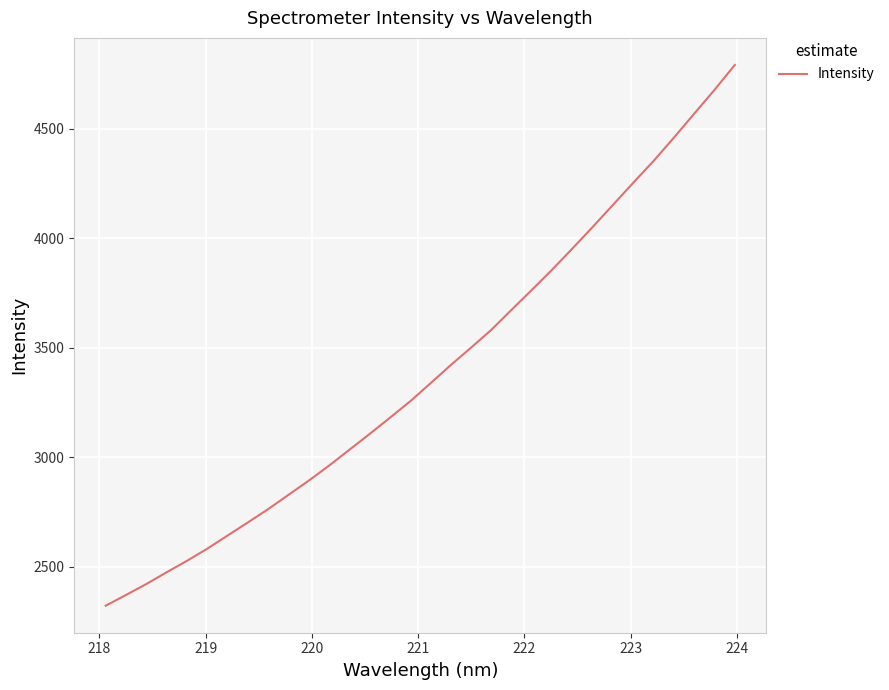

What is the maximum value shown in the chart?

4792.3